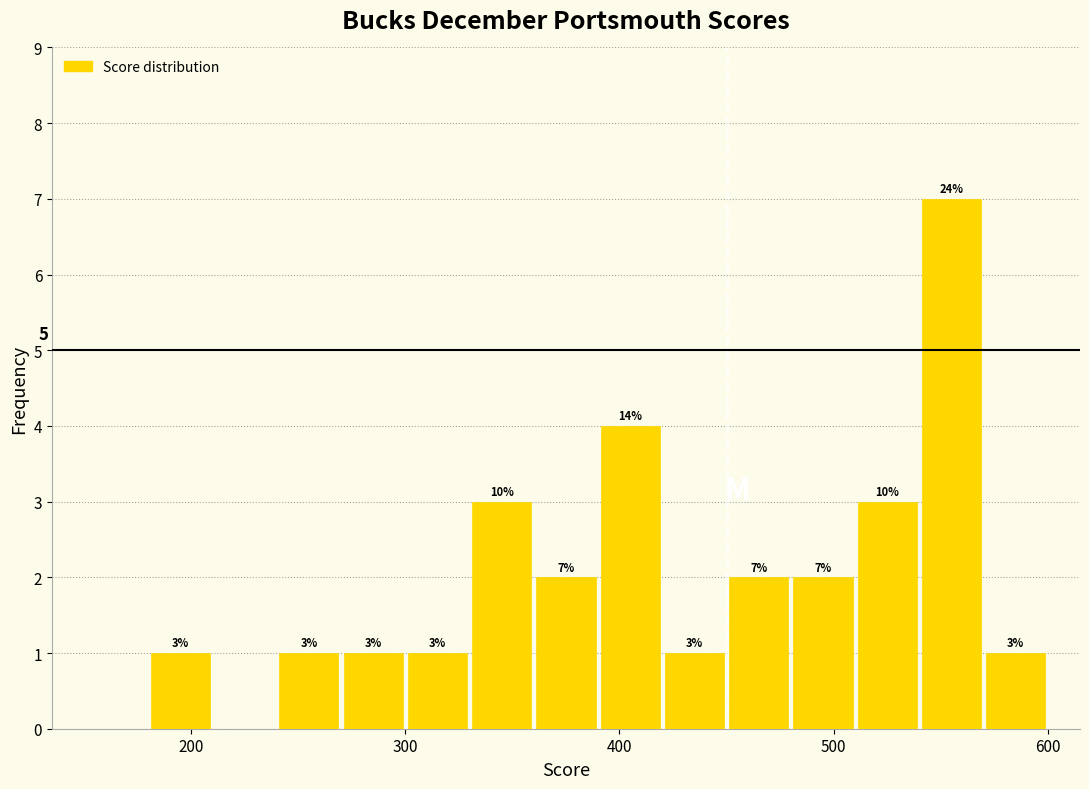

Read against the x-axis, roughly where is the centre of the tallest bar?

560